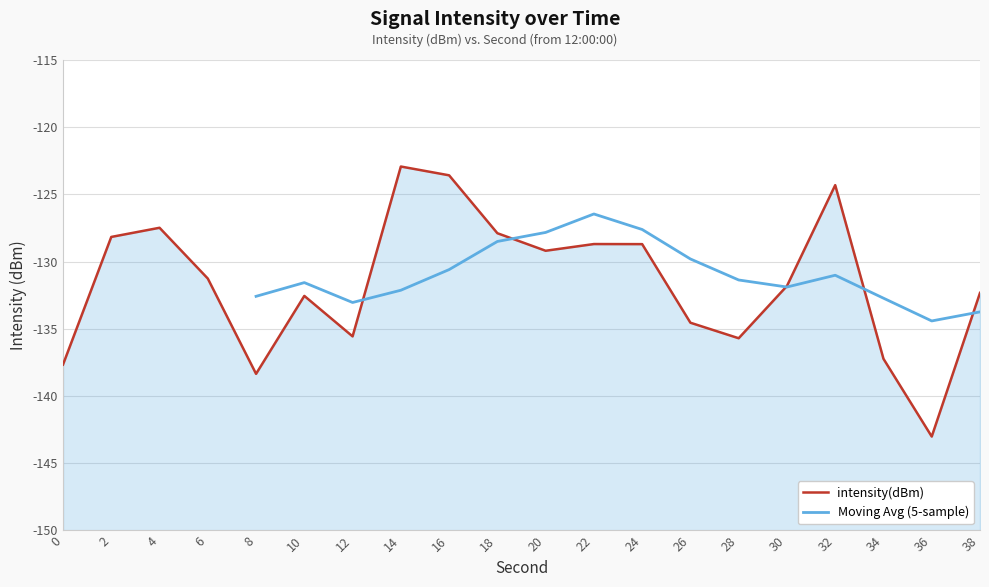

Reading right to left, what are all the values shown in this chart?

-132.3	-143.0	-137.2	-124.3	-131.8	-135.7	-134.5	-128.7	-128.7	-129.2	-127.9	-123.6	-122.9	-135.6	-132.5	-138.3	-131.3	-127.5	-128.2	-137.7